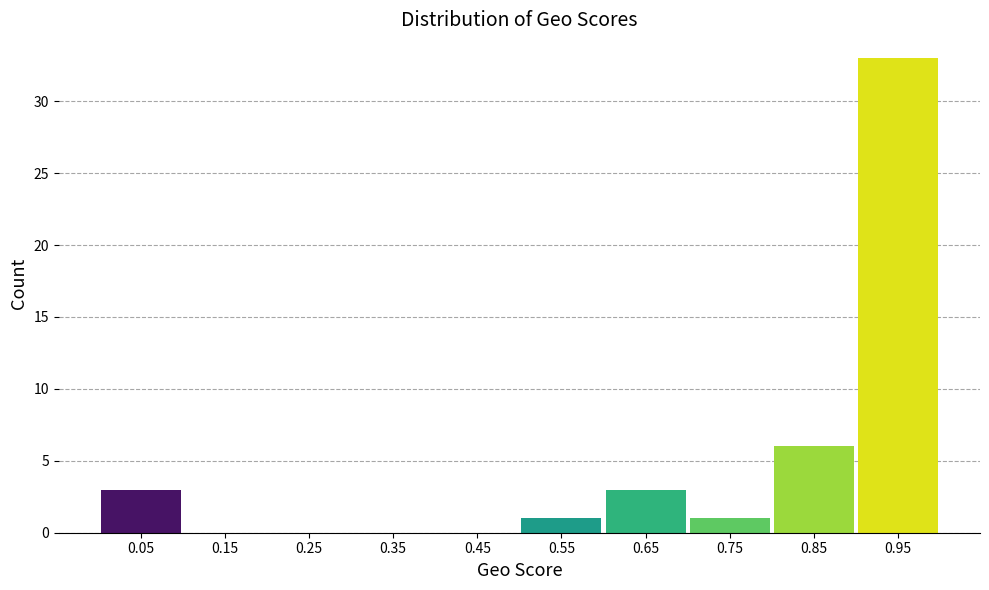

Which range on the x-axis has the tallest bar?

0.9 to 1.0